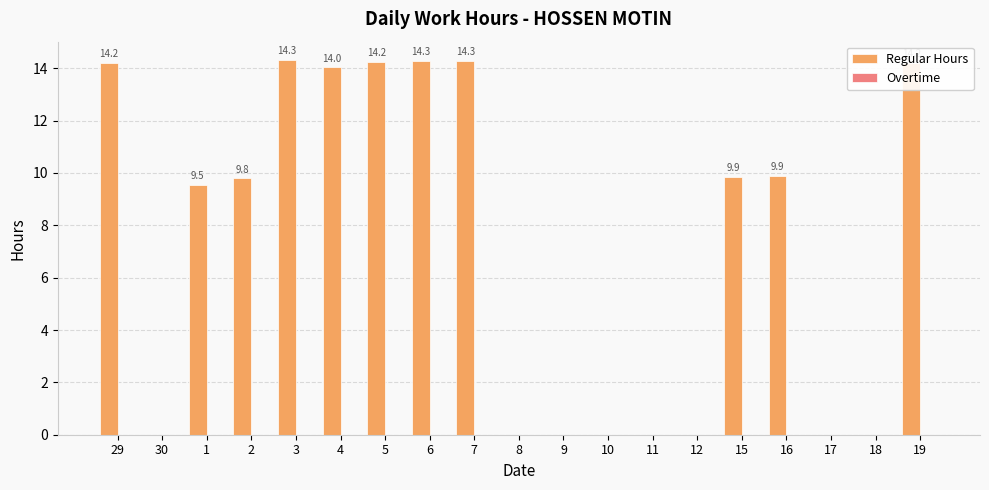

Is it true that the value at 19 is 4.2?

False